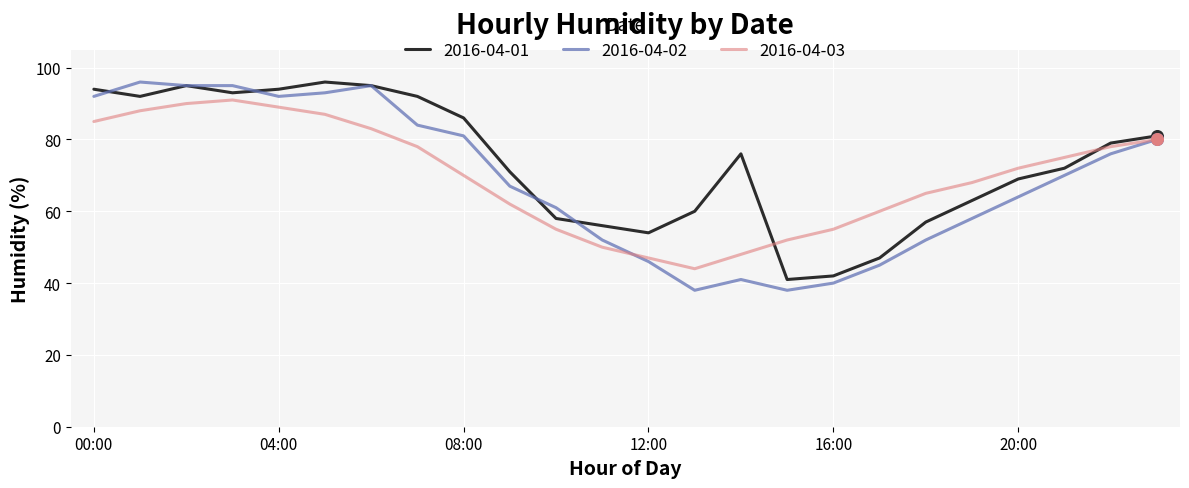

What are all the series names shown in the legend?

2016-04-01, 2016-04-02, 2016-04-03